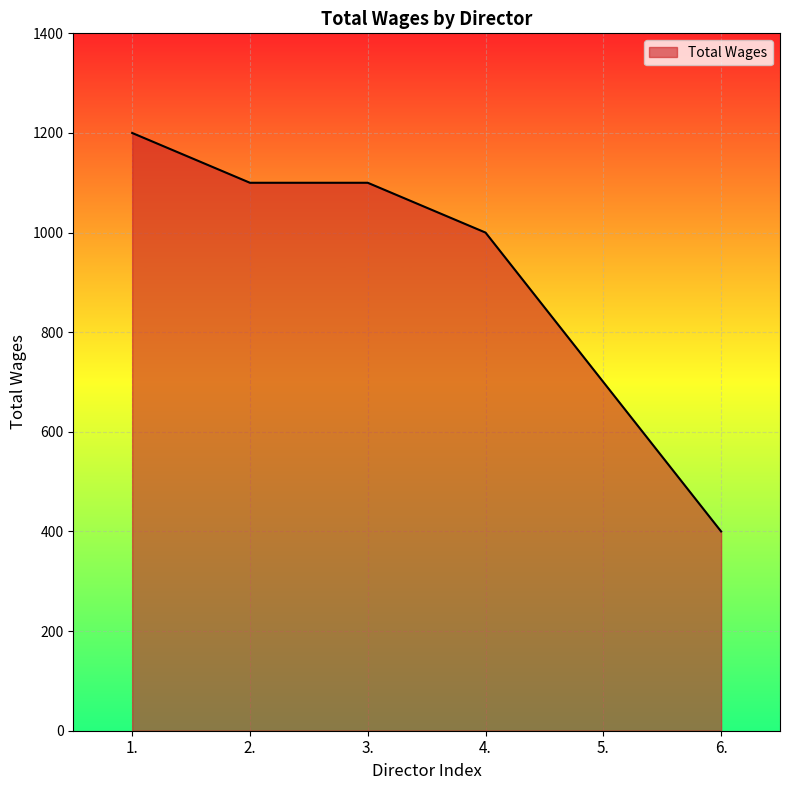

Reading left to right, transcribe all the data shown in this chart.

1.=1200	2.=1100	3.=1100	4.=1000	5.=700	6.=400